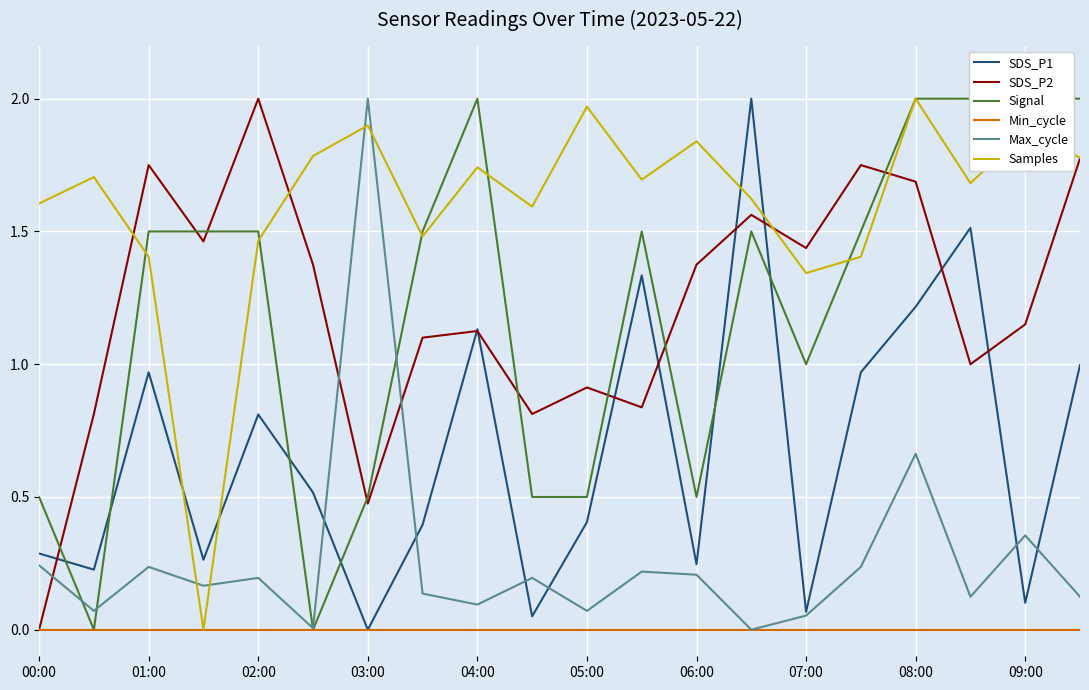

Which series has the largest total across all categories?

Samples